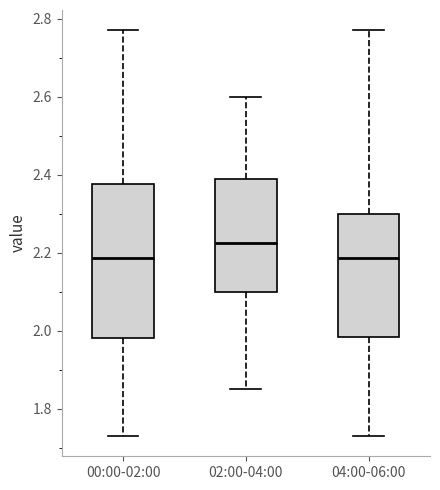

Where is the lower edge of the box for 04:00-06:00 on the y-axis? The values are not printed on the chart, so give them approximately, as read against the axis.

1.98